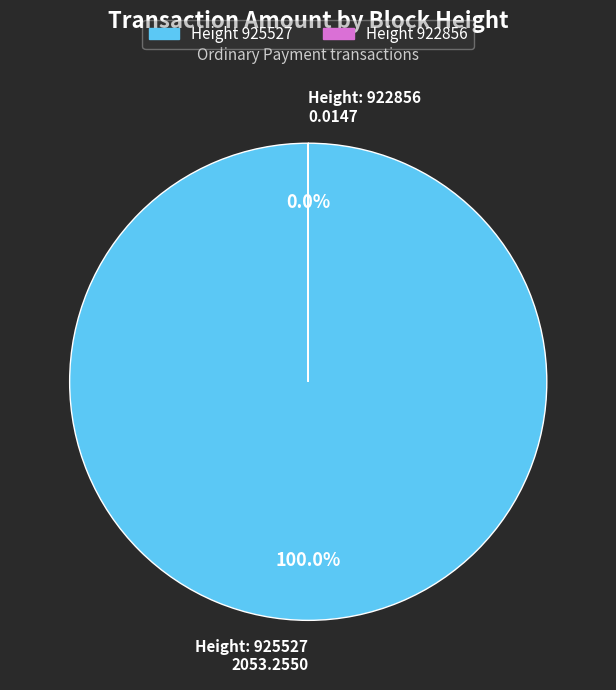

Which has a higher value, 925527 or 922856?

925527